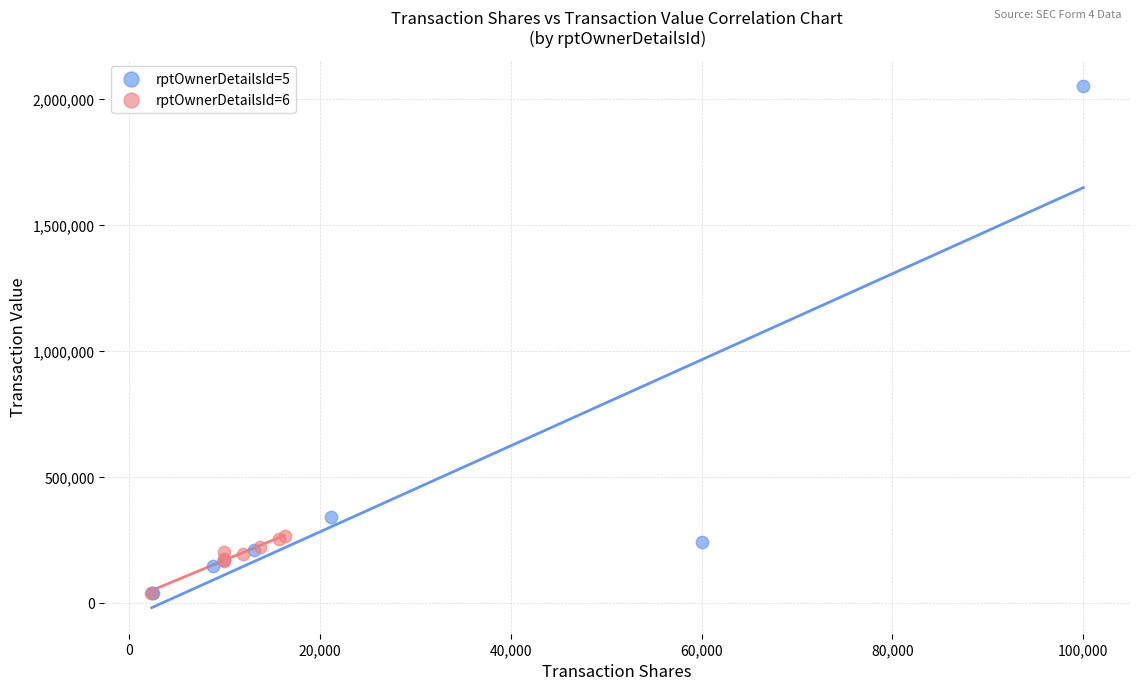

Which series reaches the maximum Y coordinate?

rptOwnerDetailsId=5